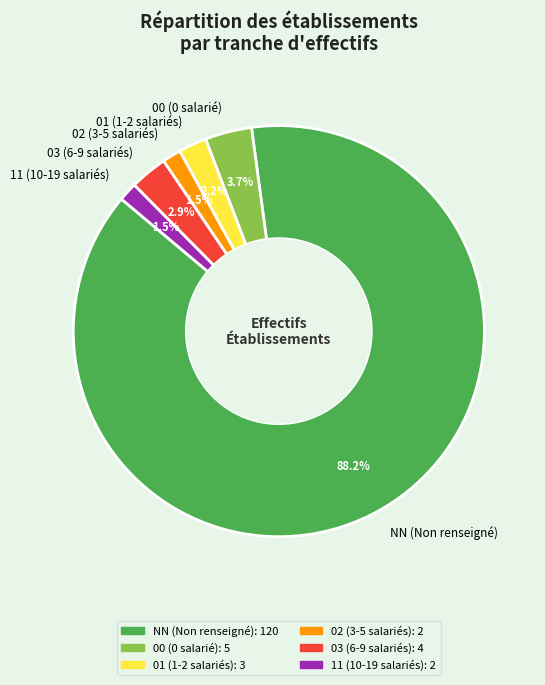

Combined, what portion of the pie is NN (Non renseigné) and 02 (3-5 salariés)?

89.7%